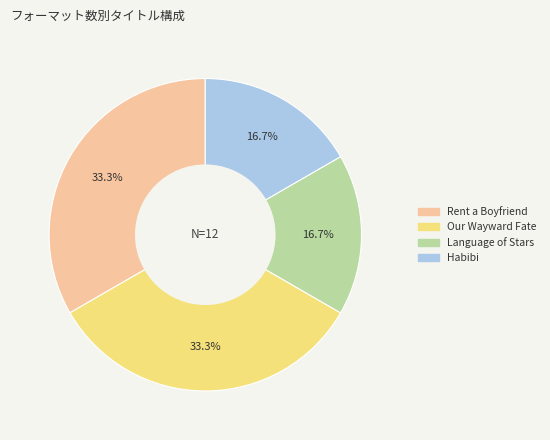

To the nearest percent, what is the difference between the largest and smallest slice percentages?

17%